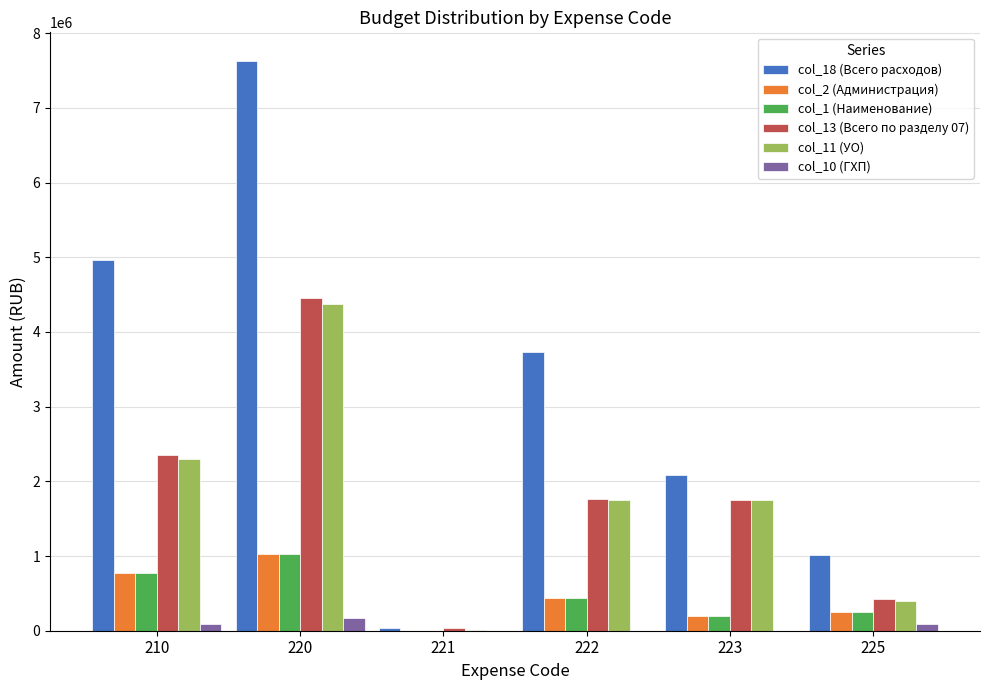

Where is col_2 (Администрация) nearest to the value 510708?

222